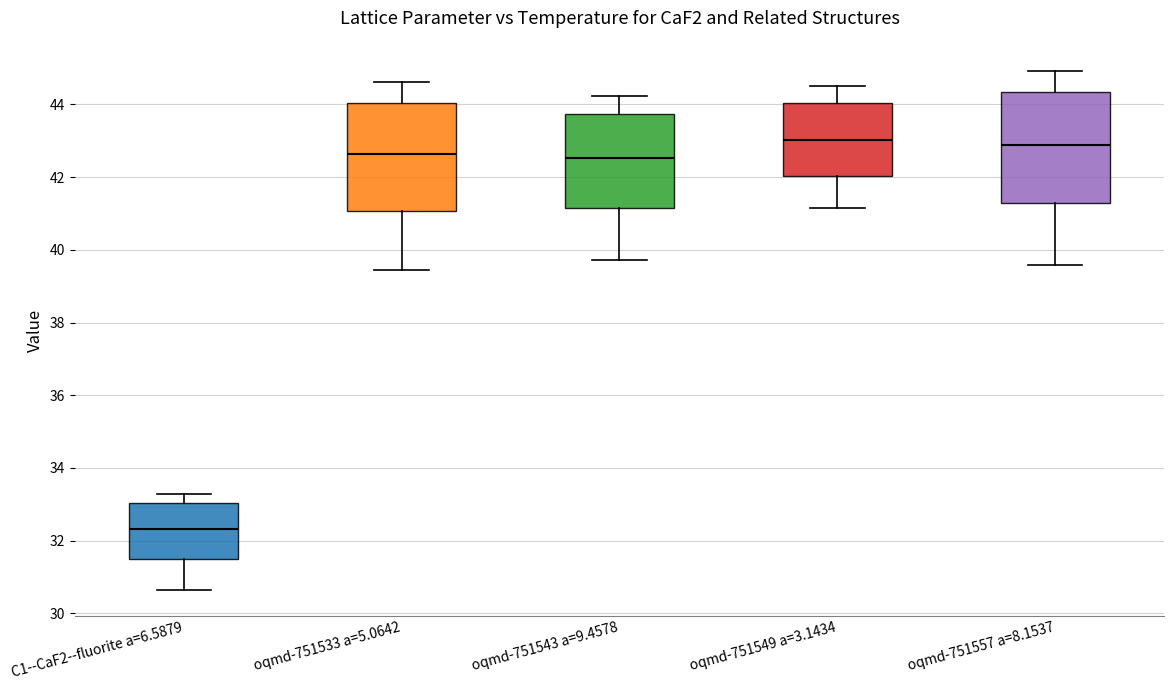

Reading left to right, transcribe this box plot: for each box, give where its median line is, the range the box spans, and where its two whiskers end, as read against the y-axis. The values are not printed on the chart, so give them approximately, as read against the axis.

C1--CaF2--fluorite a=6.5879: median 32.4, box 31.6 to 33.0, whiskers 30.6 to 33.2
oqmd-751533 a=5.0642: median 42.6, box 41.0 to 44.0, whiskers 39.4 to 44.6
oqmd-751543 a=9.4578: median 42.6, box 41.2 to 43.8, whiskers 39.8 to 44.2
oqmd-751549 a=3.1434: median 43.0, box 42.0 to 44.0, whiskers 41.2 to 44.4
oqmd-751557 a=8.1537: median 42.8, box 41.2 to 44.4, whiskers 39.6 to 45.0